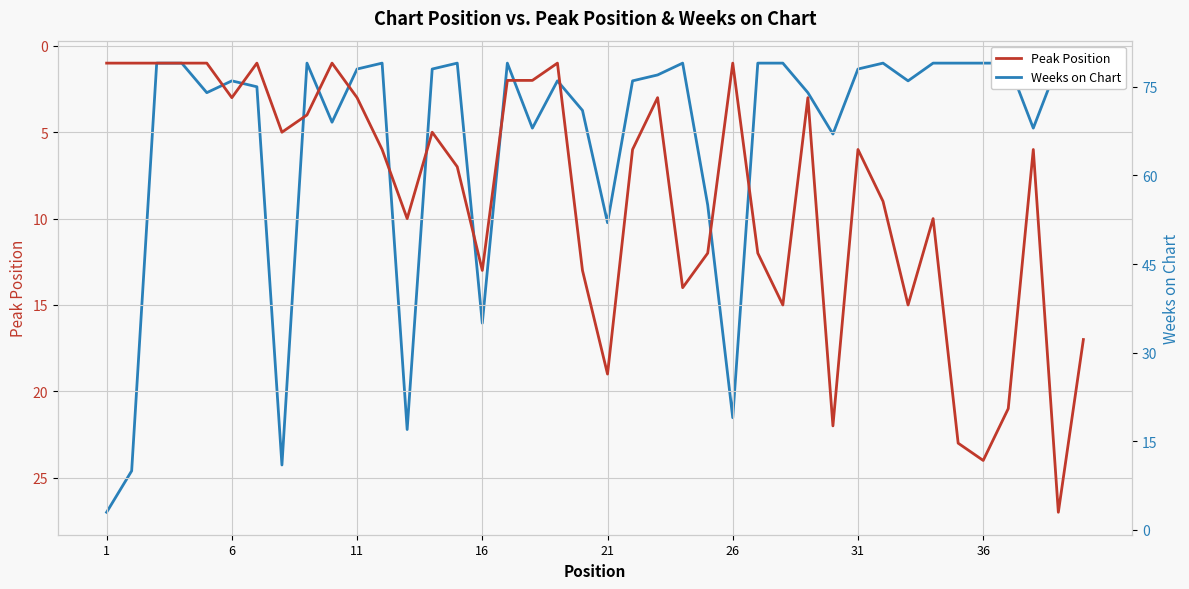

What are all the series names shown in the legend?

Peak Position, Weeks on Chart